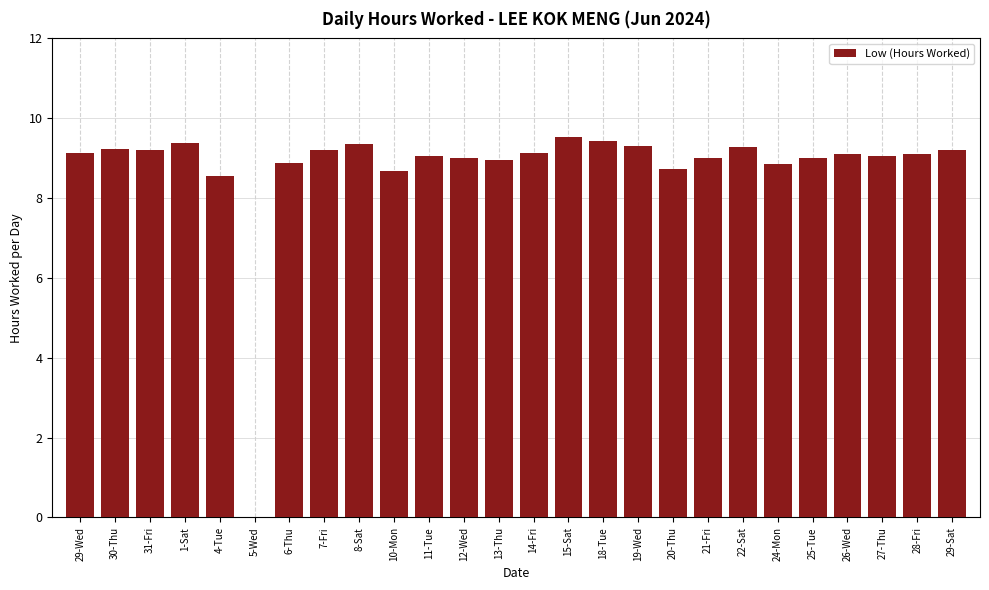

What is the sum of the values at 15-Sat and 10-Mon?

18.2